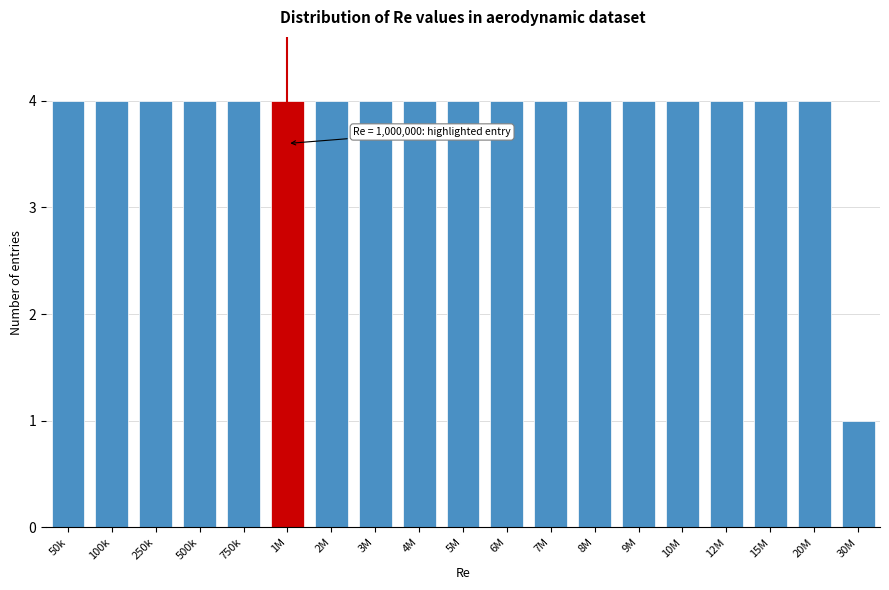

Reading left to right, list all the values displayed in this chart.

4	4	4	4	4	4	4	4	4	4	4	4	4	4	4	4	4	4	1